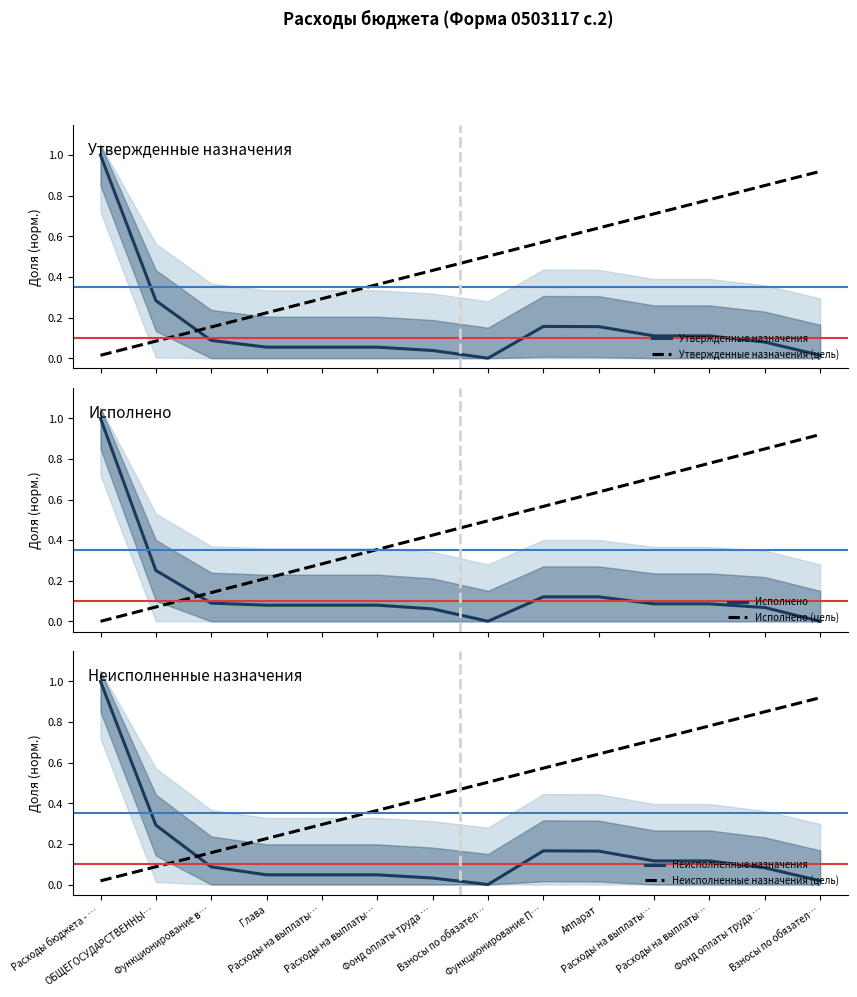

What is the difference between the Утвержденные назначения values at Расходы на выплаты… and Расходы на выплаты…?

0.1